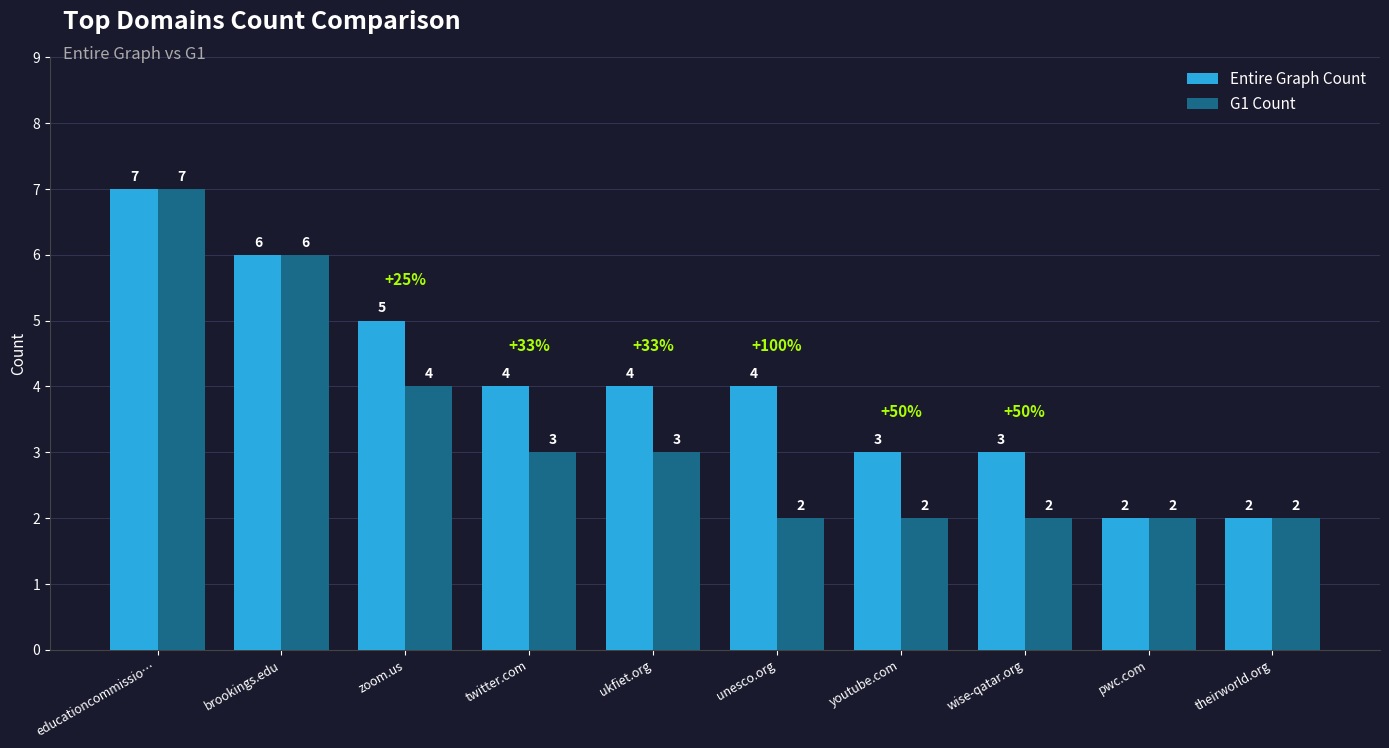

What is the sum of all G1 Count values?

33